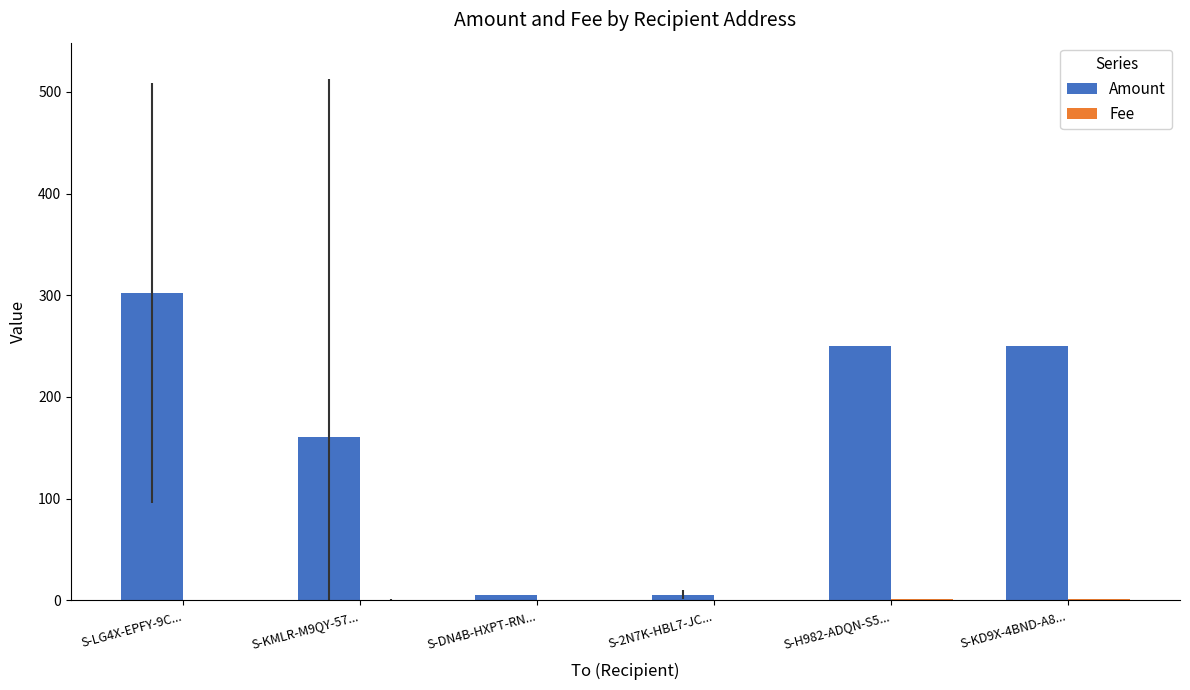

Between S-2N7K-HBL7-JC... and S-KD9X-4BND-A8..., which series saw the biggest shift?

Amount